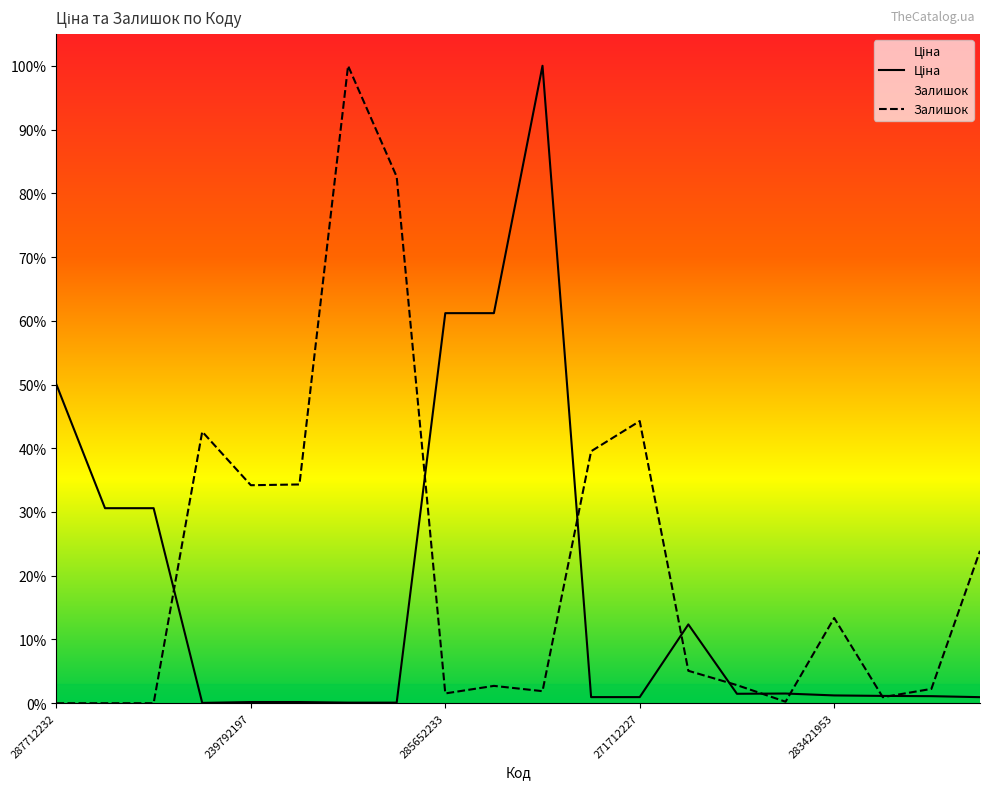

Which series ends up on top after the final intersection of Залишок and Ціна?

Залишок